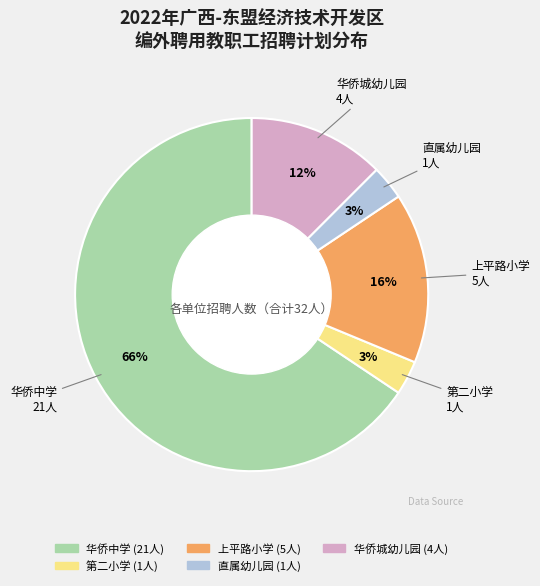

Which has a higher value, 直属幼儿园 or 上平路小学?

上平路小学